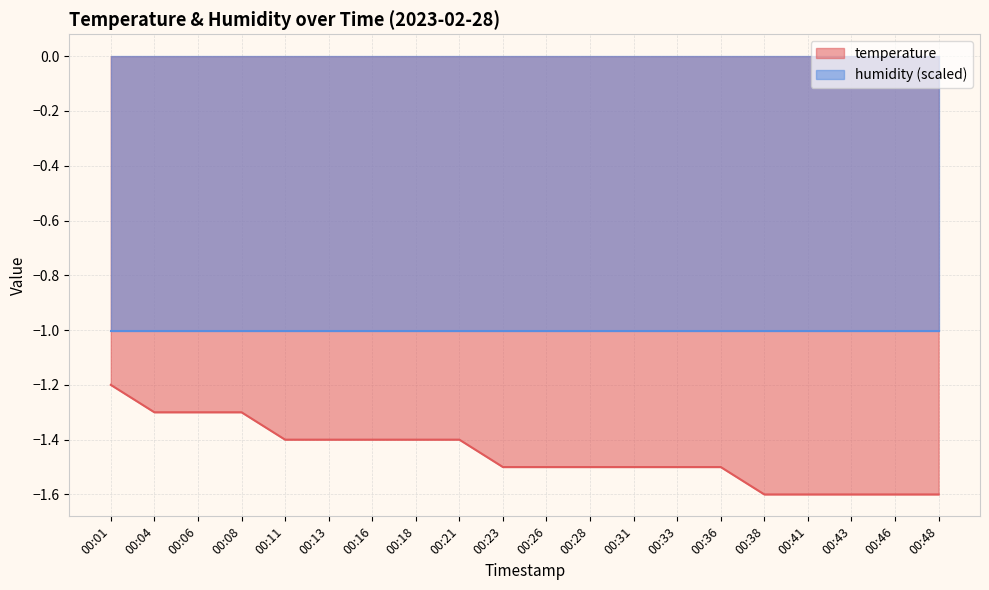

Which category has the highest value across all series?

00:01